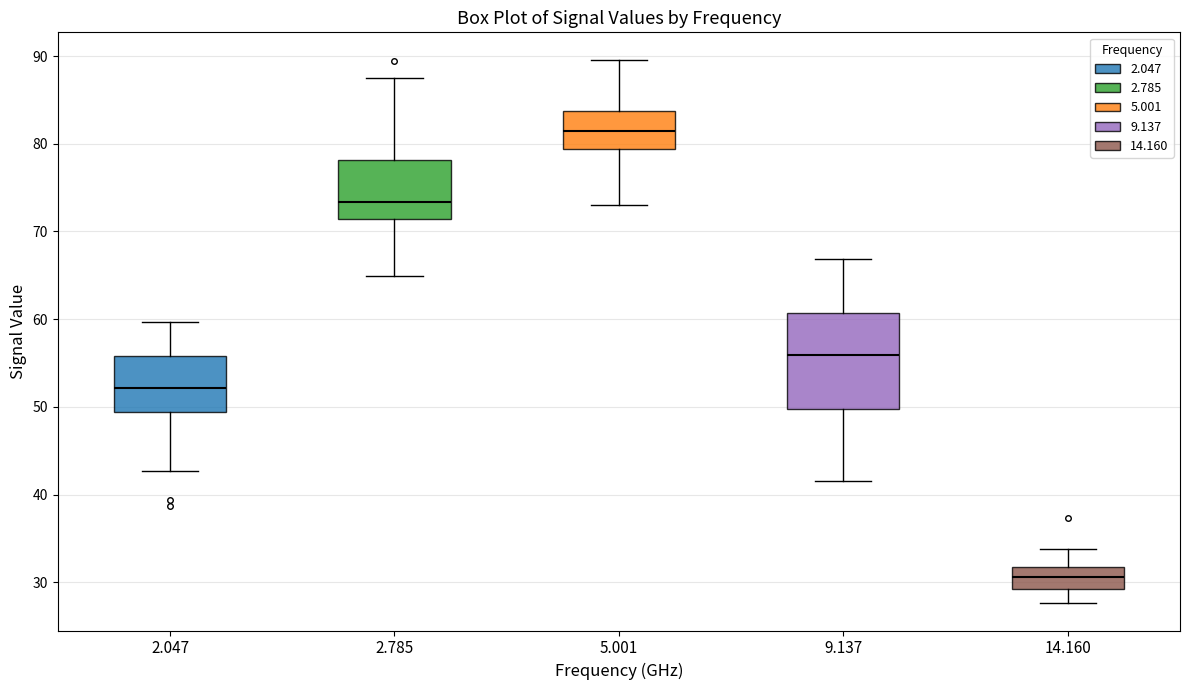

Comparing the boxes themselves (not the whiskers), which one is the tallest?

9.137